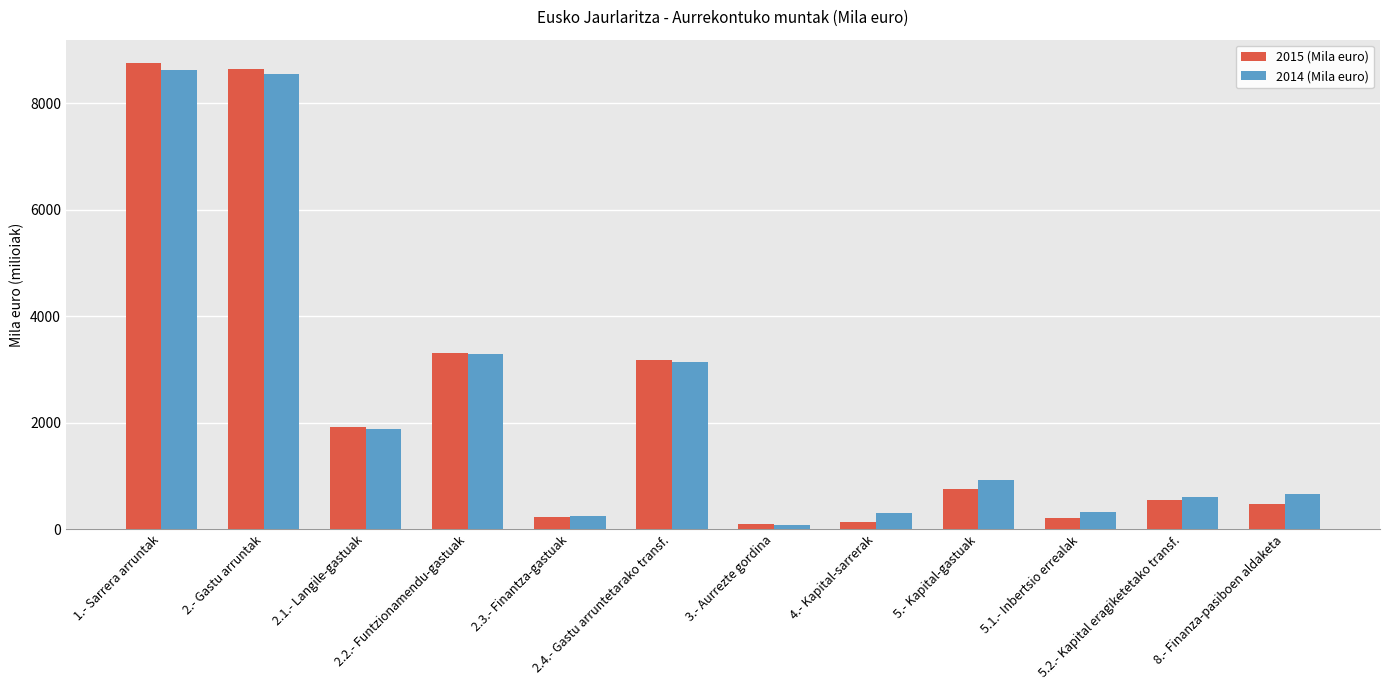

What is the value of the 2015 (Mila euro) bar at the 2nd from the left?

8653.2